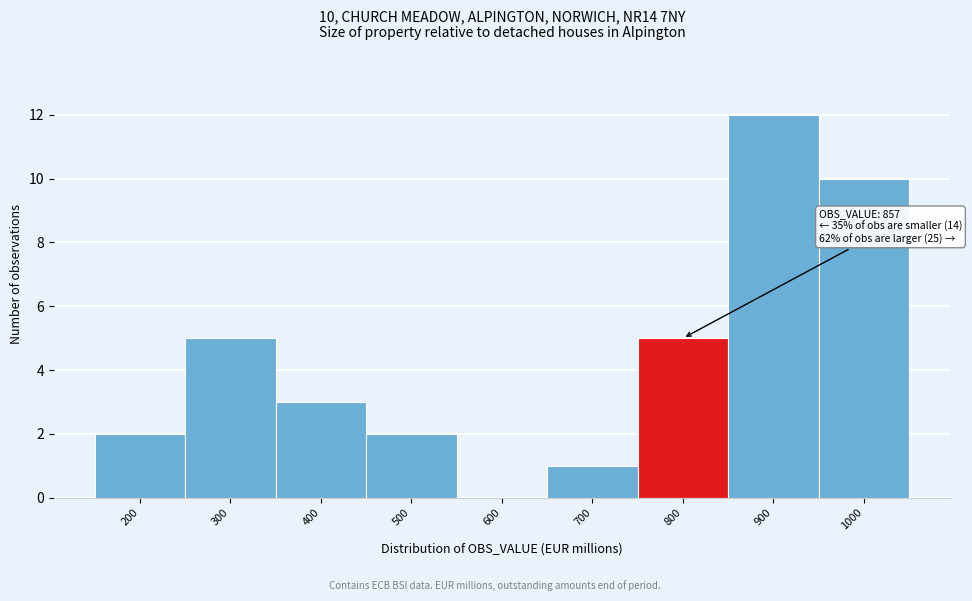

Reading left to right, extract all data points from this chart.

200=2	300=5	400=3	500=2	600=0	700=1	800=5	900=12	1000=10